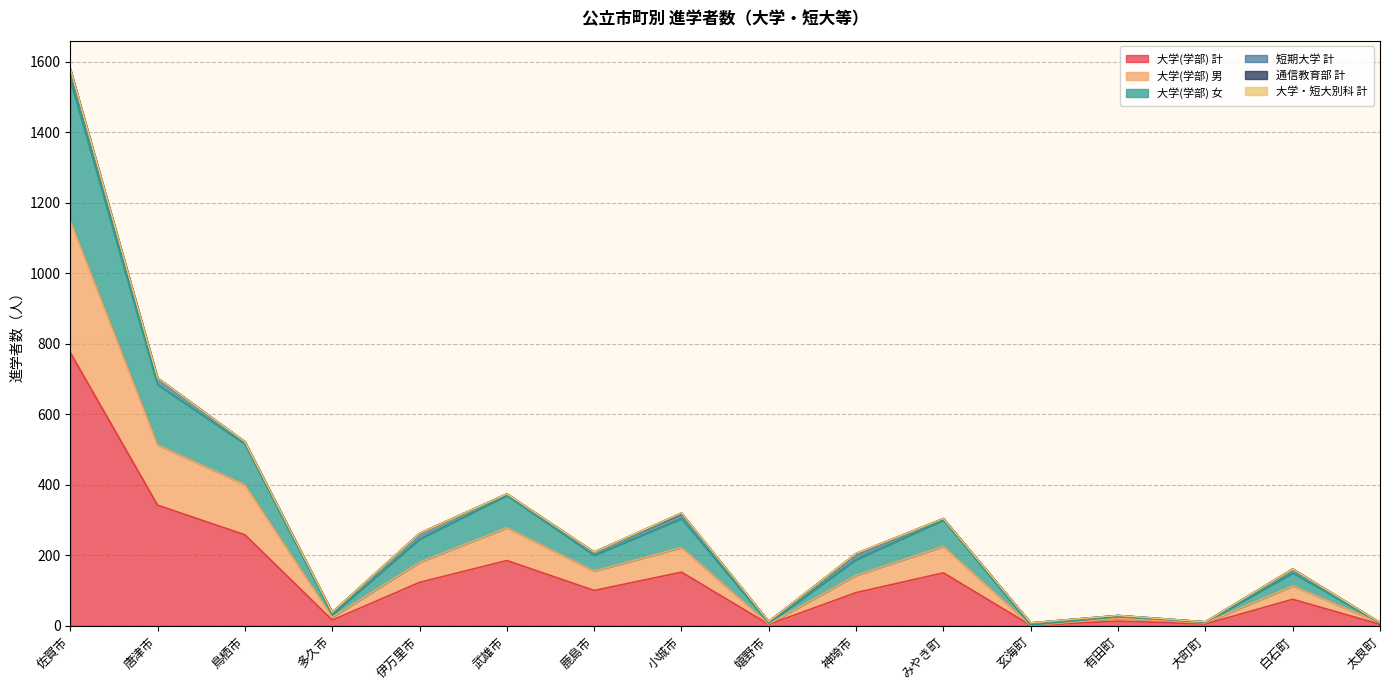

The value of 大学(学部) 計 at 白石町 is 75. True or false?

True